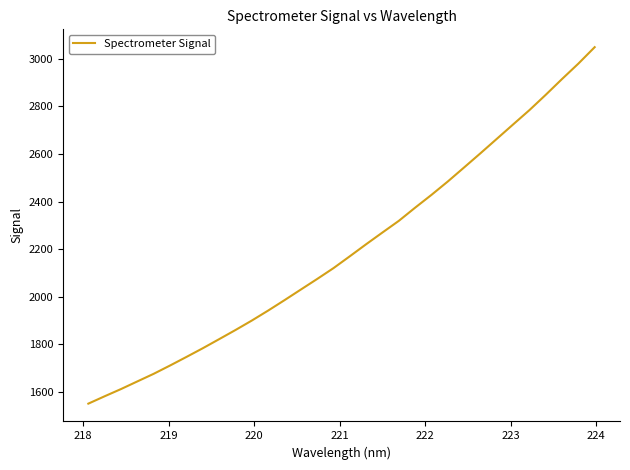

What is the minimum value shown in the chart?

1551.3